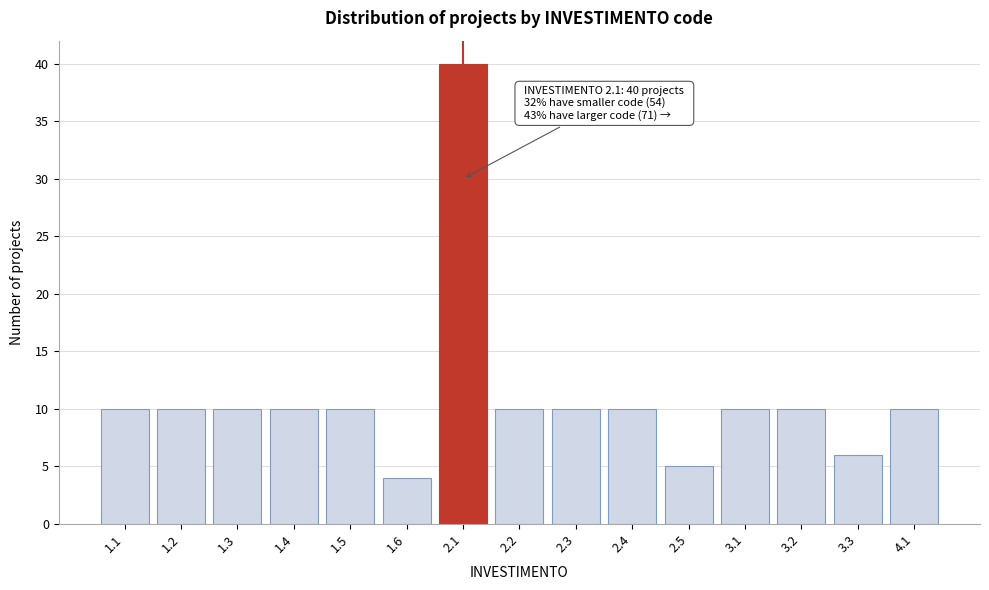

Reading left to right, transcribe all the data shown in this chart.

1.1=10	1.2=10	1.3=10	1.4=10	1.5=10	1.6=4	2.1=40	2.2=10	2.3=10	2.4=10	2.5=5	3.1=10	3.2=10	3.3=6	4.1=10